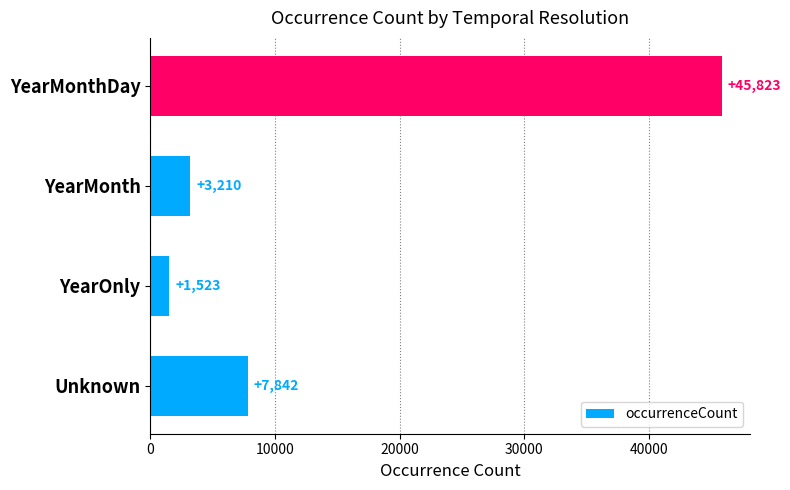

Read the value at YearMonth, to the nearest 50.

3200